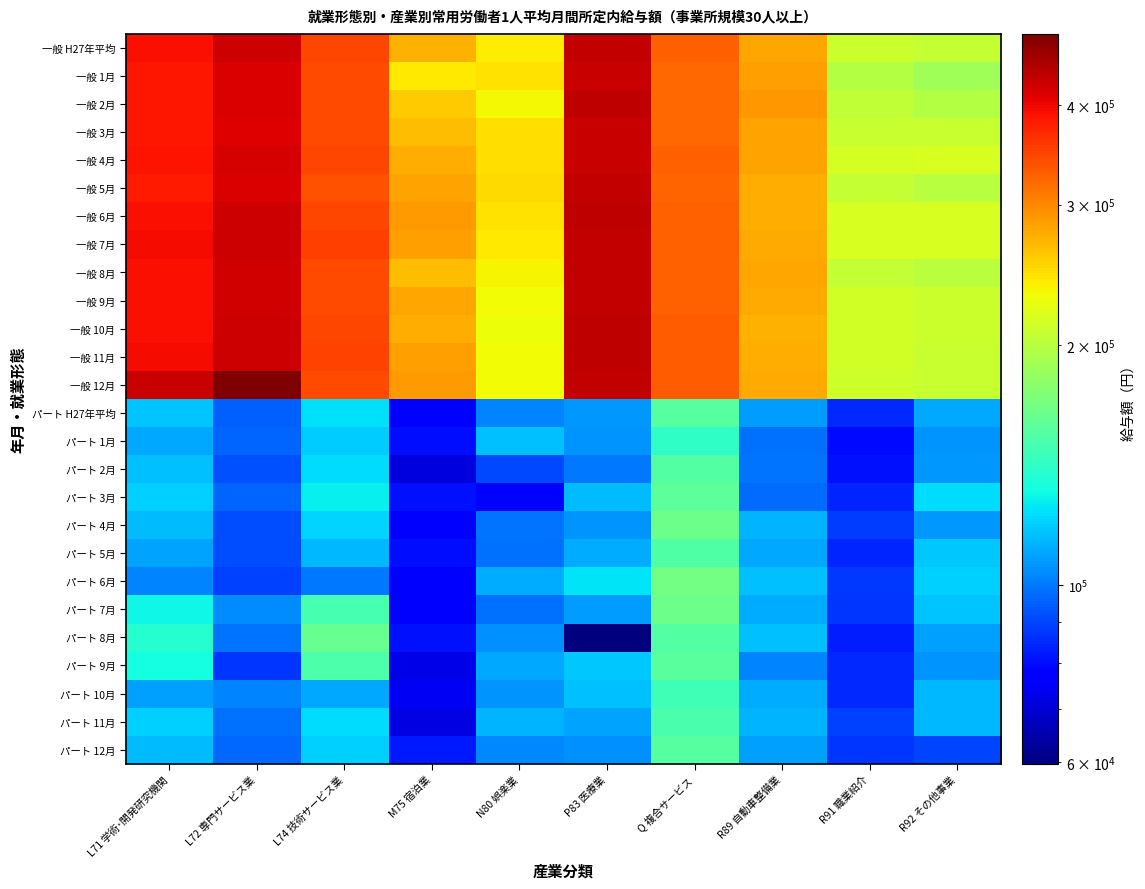

Rank the series by their maximum value, from lowest to highest.

パート 1月, パート 10月, パート 11月, パート 5月, パート 2月, パート 12月, パート H27年平均, パート 9月, パート 3月, パート 8月, パート 4月, パート 7月, パート 6月, 一般 4月, 一般 1月, 一般 3月, 一般 9月, 一般 5月, 一般 7月, 一般 H27年平均, 一般 8月, 一般 11月, 一般 6月, 一般 2月, 一般 10月, 一般 12月